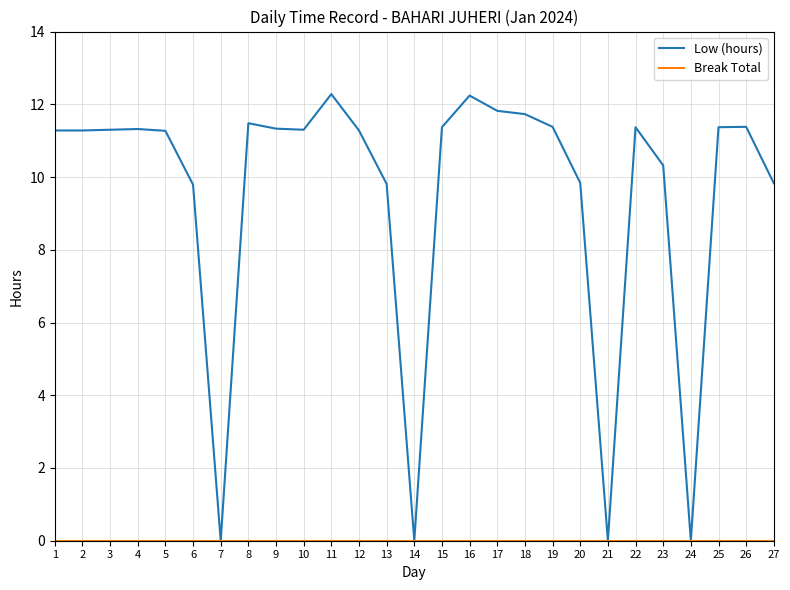

What is the highest value of the Low (hours) series?

12.3